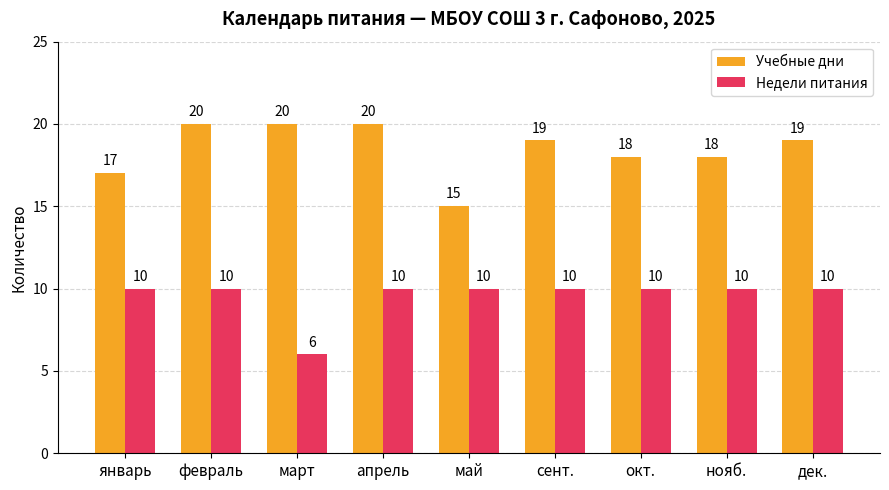

What position from the left is февраль?

2